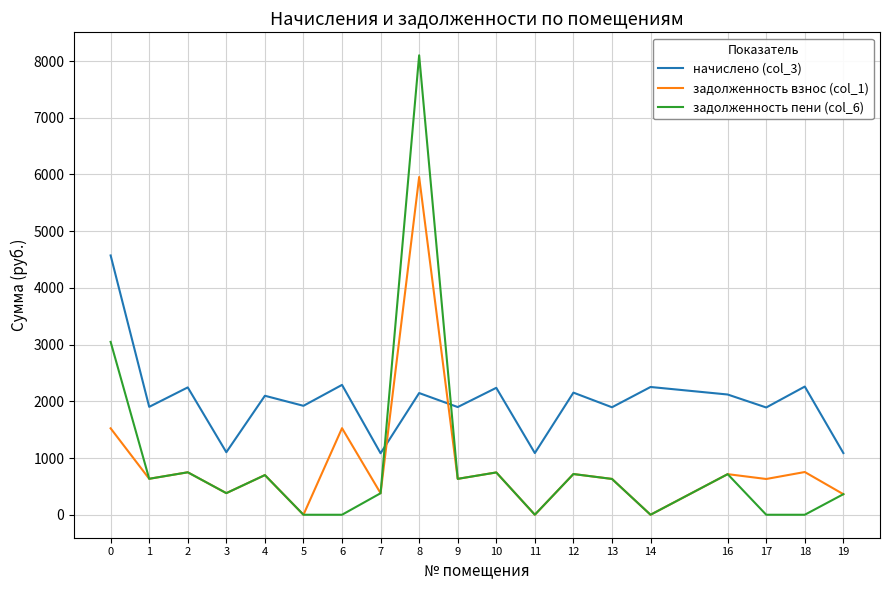

Is the value of начислено (col_3) at 16 greater than the value of задолженность взнос (col_1) at 0?

Yes